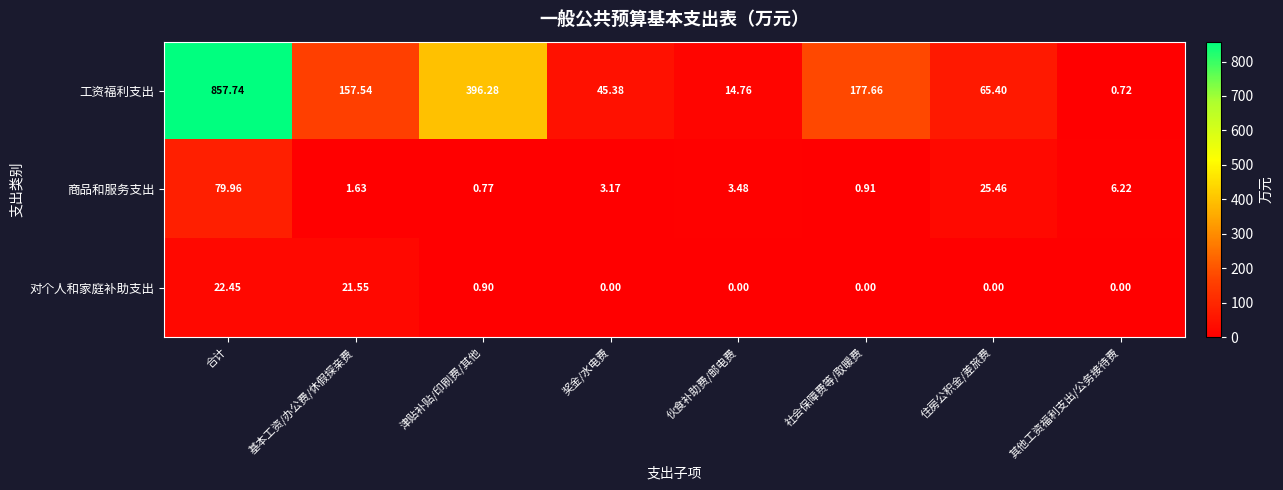

At which category does the chart reach its peak across all series?

合计